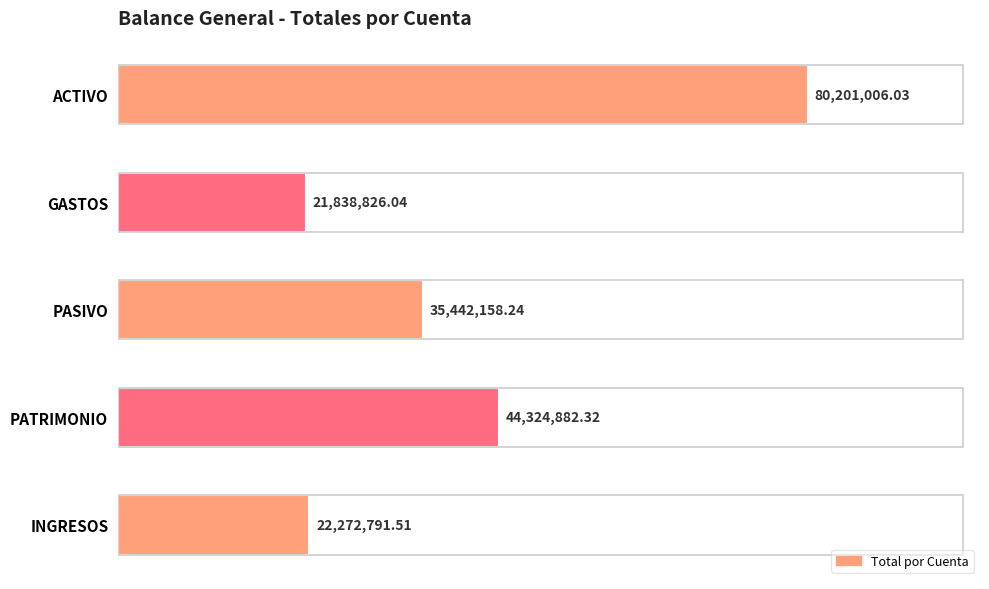

How many data points are less than 35442158?

2